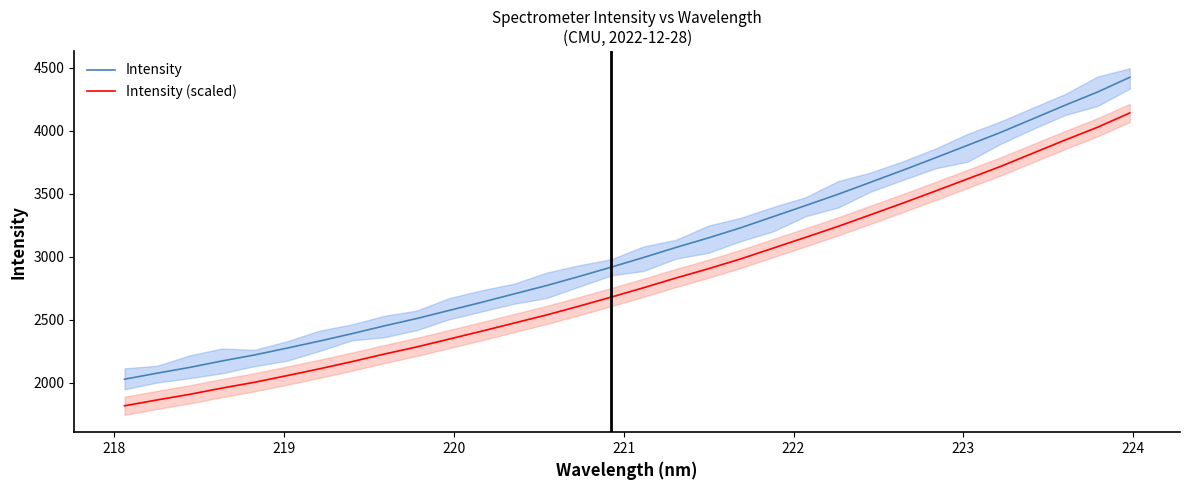

How many lines are shown in the chart?

2